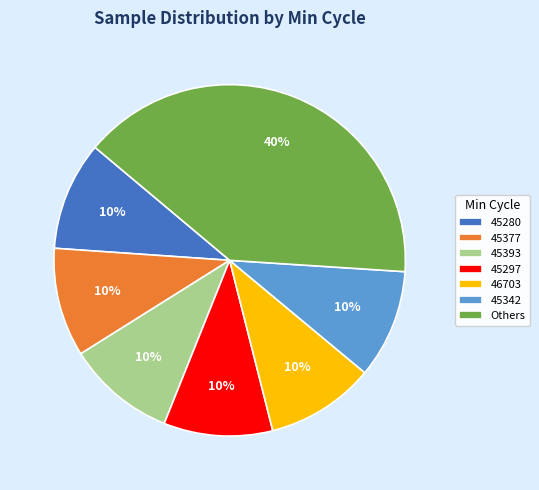

The 46703 slice represents 10% of the pie. True or false?

True